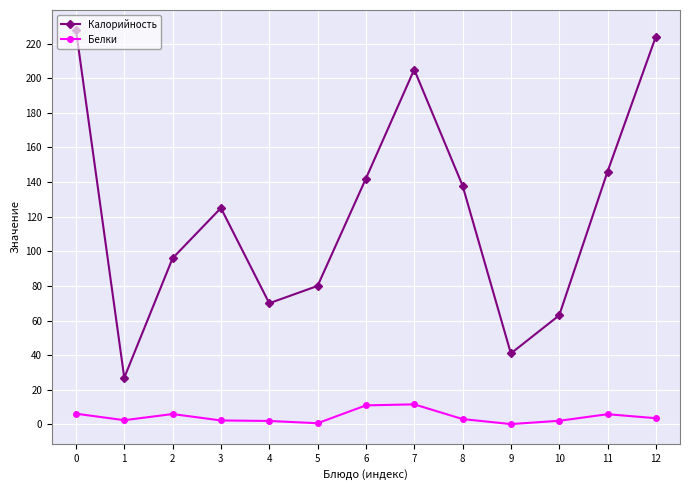

What is the maximum value for Белки?

11.6